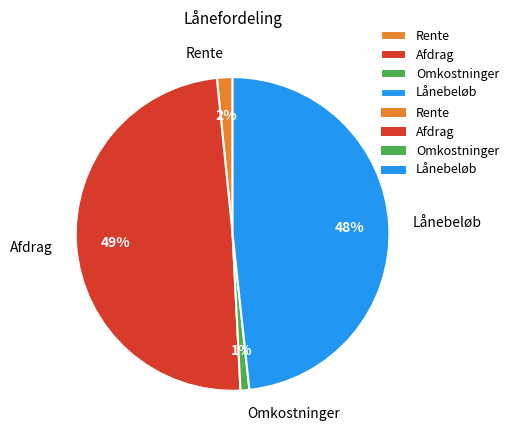

Rank the categories by value from lowest to highest.

Omkostninger, Rente, Lånebeløb, Afdrag